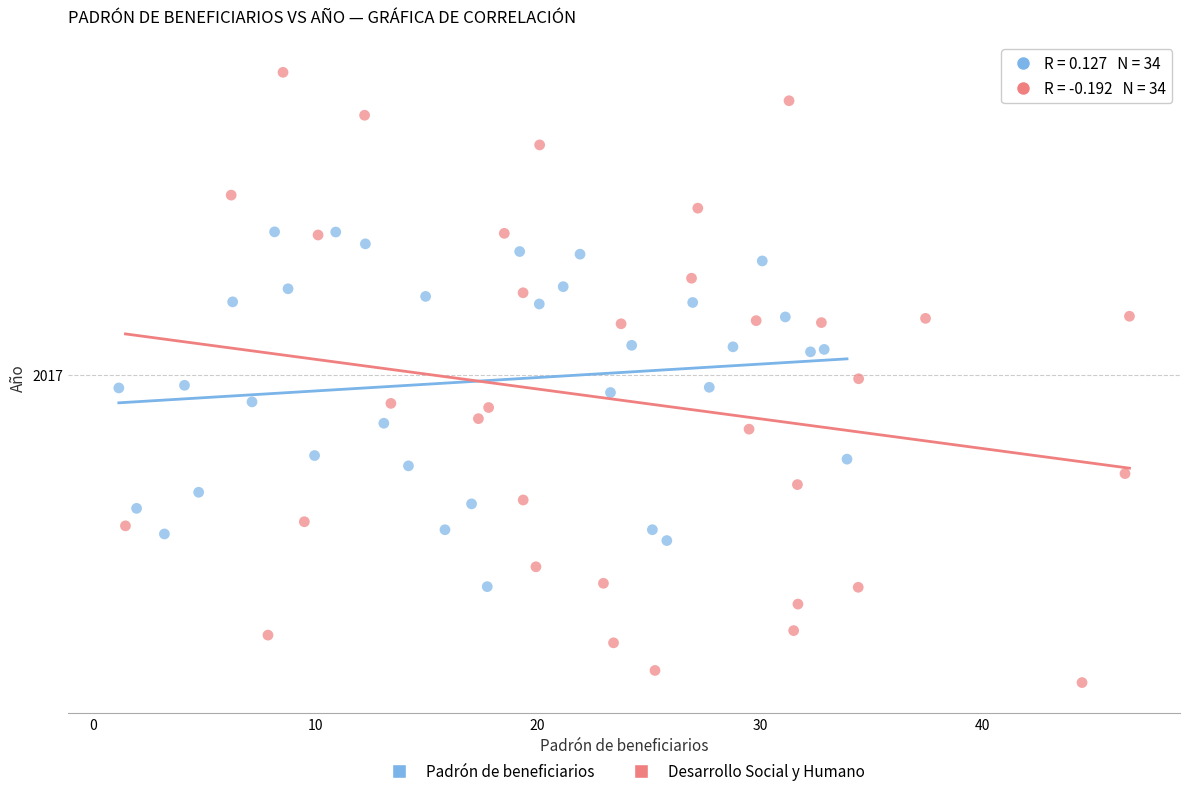

Which series reaches the minimum Y coordinate?

Desarrollo Social y Humano